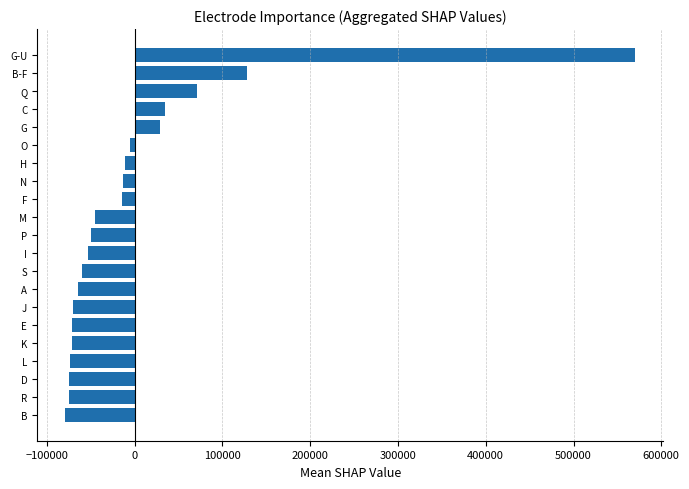

Does the chart contain stacked bars?

No